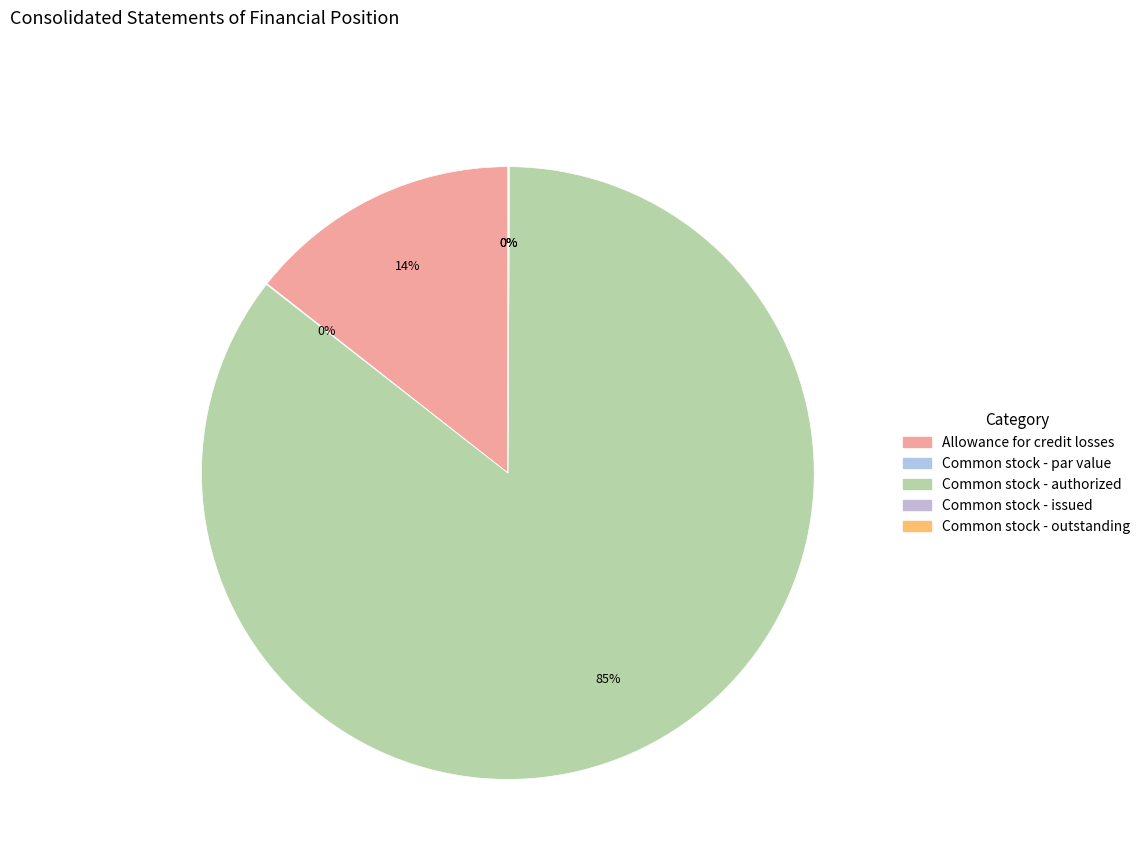

To the nearest percent, what is the average slice percentage?

20%